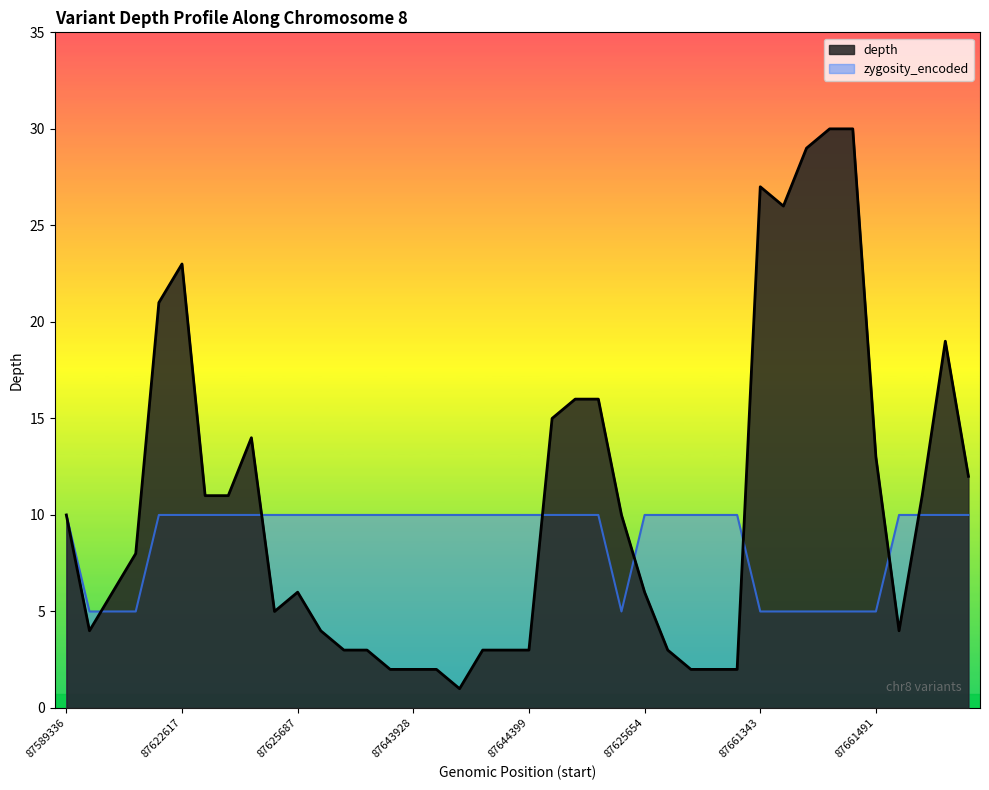

How many lines are shown in the chart?

2